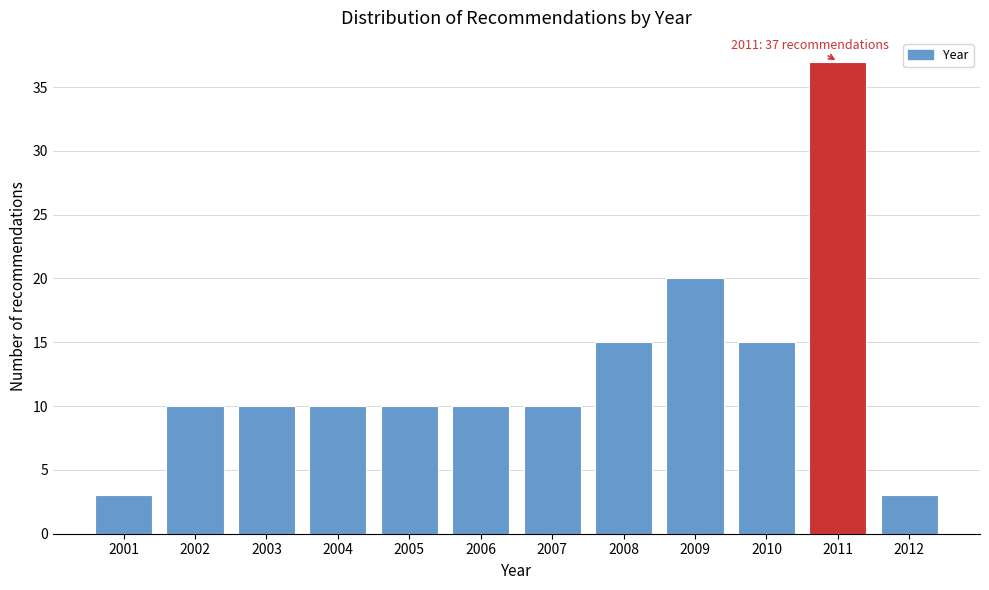

Reading right to left, transcribe all the data shown in this chart.

3	37	15	20	15	10	10	10	10	10	10	3